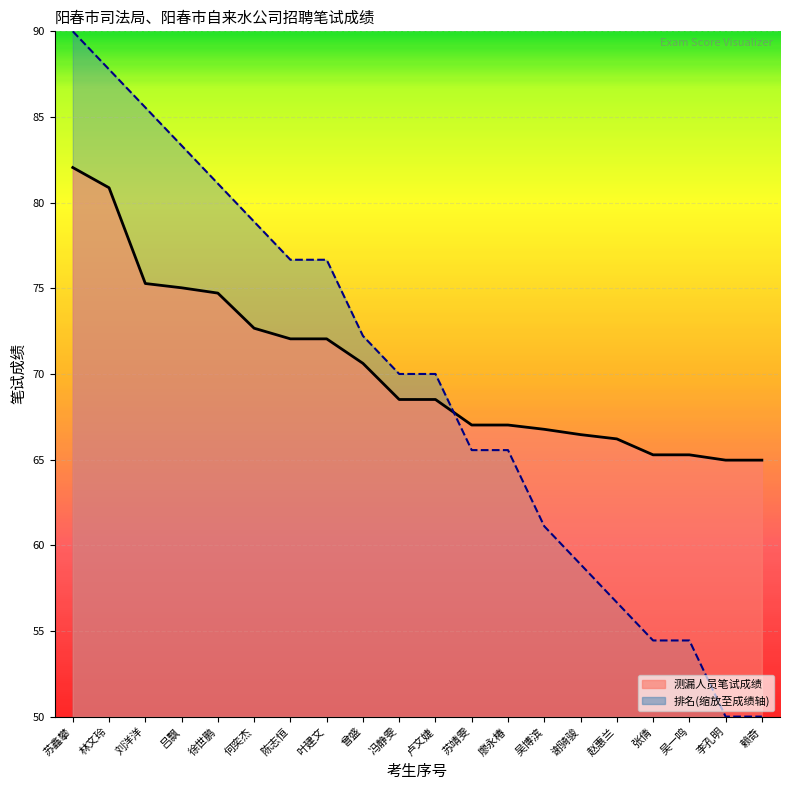

Reading right to left, list all the values displayed in this chart.

测漏人员: 赖奇=65.0	李孔明=65.0	吴一鸣=65.3	张倩=65.3	赵惠兰=66.2	谢骑骏=66.5	吴博滨=66.8	廖永椿=67.0	苏靖雯=67.0	卢文婕=68.5	冯静雯=68.5	曾盛=70.6	叶建文=72.0	陈志恒=72.0	何奕杰=72.7	徐世鹏=74.7	吕飘=75.0	刘洋洋=75.3	林文玲=80.9	苏鑫攀=82.0
排名: 赖奇=50.0	李孔明=50.0	吴一鸣=54.4	张倩=54.4	赵惠兰=56.7	谢骑骏=58.9	吴博滨=61.1	廖永椿=65.6	苏靖雯=65.6	卢文婕=70.0	冯静雯=70.0	曾盛=72.2	叶建文=76.7	陈志恒=76.7	何奕杰=78.9	徐世鹏=81.1	吕飘=83.3	刘洋洋=85.6	林文玲=87.8	苏鑫攀=90.0